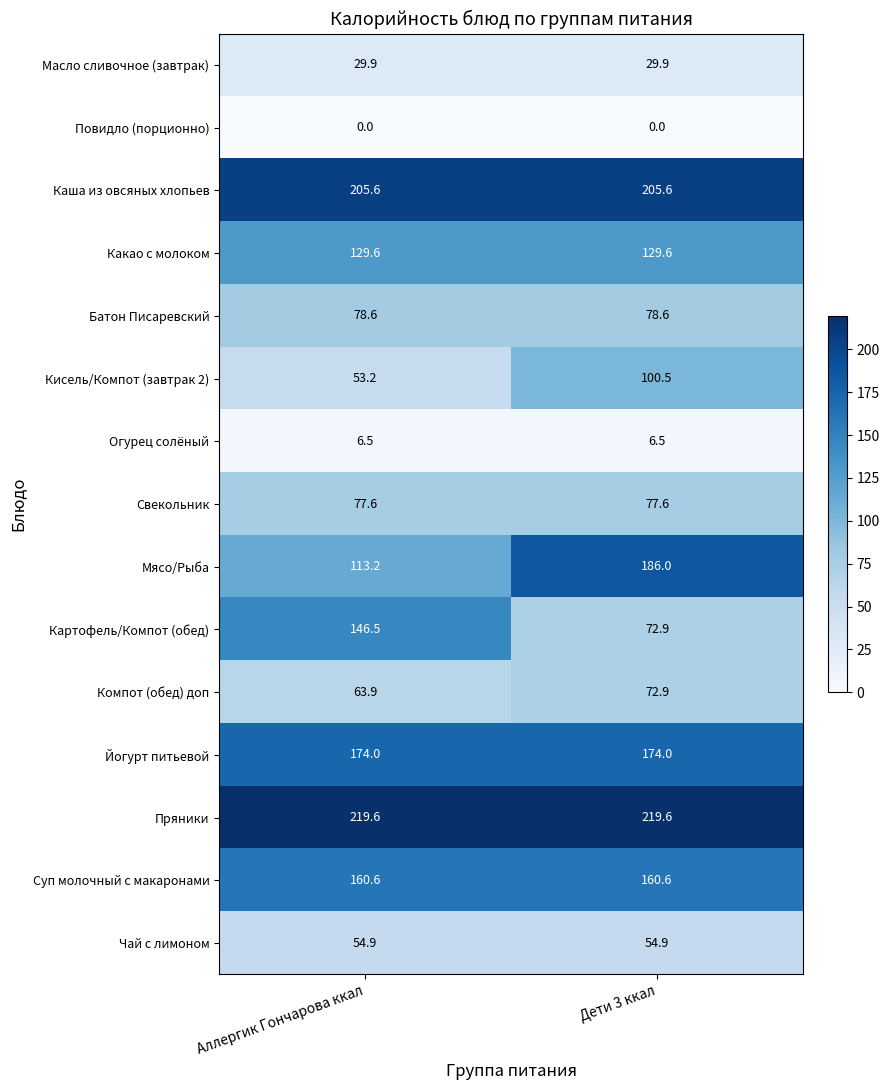

Reading left to right, extract all data points from this chart.

Масло сливочное (завтрак): Аллергик Гончарова ккал=29.9	Дети 3 ккал=29.9
Повидло (порционно): Аллергик Гончарова ккал=0.0	Дети 3 ккал=0.0
Каша из овсяных хлопьев: Аллергик Гончарова ккал=205.6	Дети 3 ккал=205.6
Какао с молоком: Аллергик Гончарова ккал=129.6	Дети 3 ккал=129.6
Батон Писаревский: Аллергик Гончарова ккал=78.6	Дети 3 ккал=78.6
Кисель/Компот (завтрак 2): Аллергик Гончарова ккал=53.2	Дети 3 ккал=100.5
Огурец солёный: Аллергик Гончарова ккал=6.5	Дети 3 ккал=6.5
Свекольник: Аллергик Гончарова ккал=77.6	Дети 3 ккал=77.6
Мясо/Рыба: Аллергик Гончарова ккал=113.2	Дети 3 ккал=186.0
Картофель/Компот (обед): Аллергик Гончарова ккал=146.5	Дети 3 ккал=72.9
Компот (обед) доп: Аллергик Гончарова ккал=63.9	Дети 3 ккал=72.9
Йогурт питьевой: Аллергик Гончарова ккал=174.0	Дети 3 ккал=174.0
Пряники: Аллергик Гончарова ккал=219.6	Дети 3 ккал=219.6
Суп молочный с макаронами: Аллергик Гончарова ккал=160.6	Дети 3 ккал=160.6
Чай с лимоном: Аллергик Гончарова ккал=54.9	Дети 3 ккал=54.9